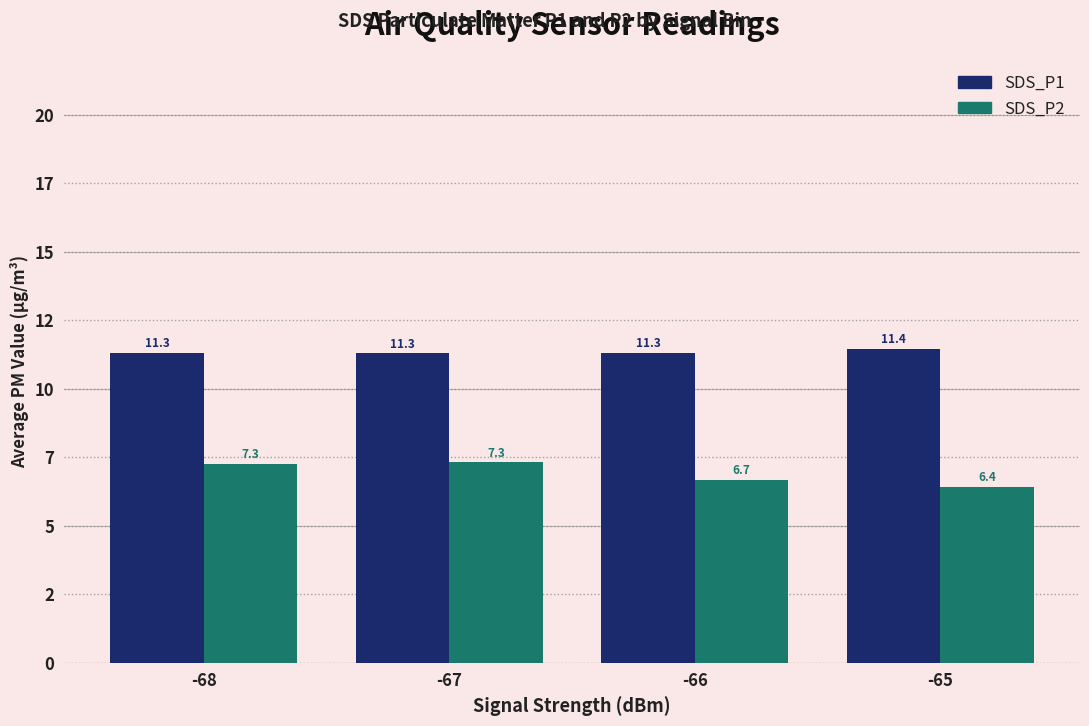

What are all the series names shown in the legend?

SDS_P1, SDS_P2